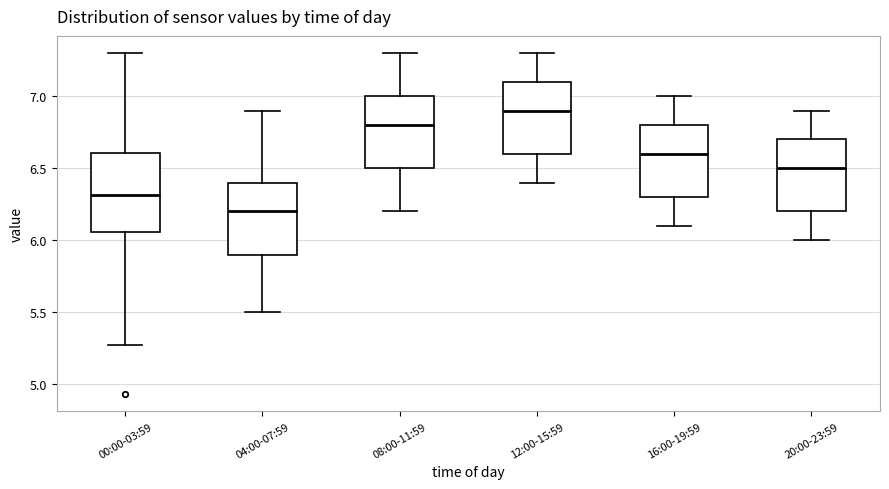

Where does the upper whisker of the box for 08:00-11:59 end on the y-axis? The values are not printed on the chart, so give them approximately, as read against the axis.

7.30